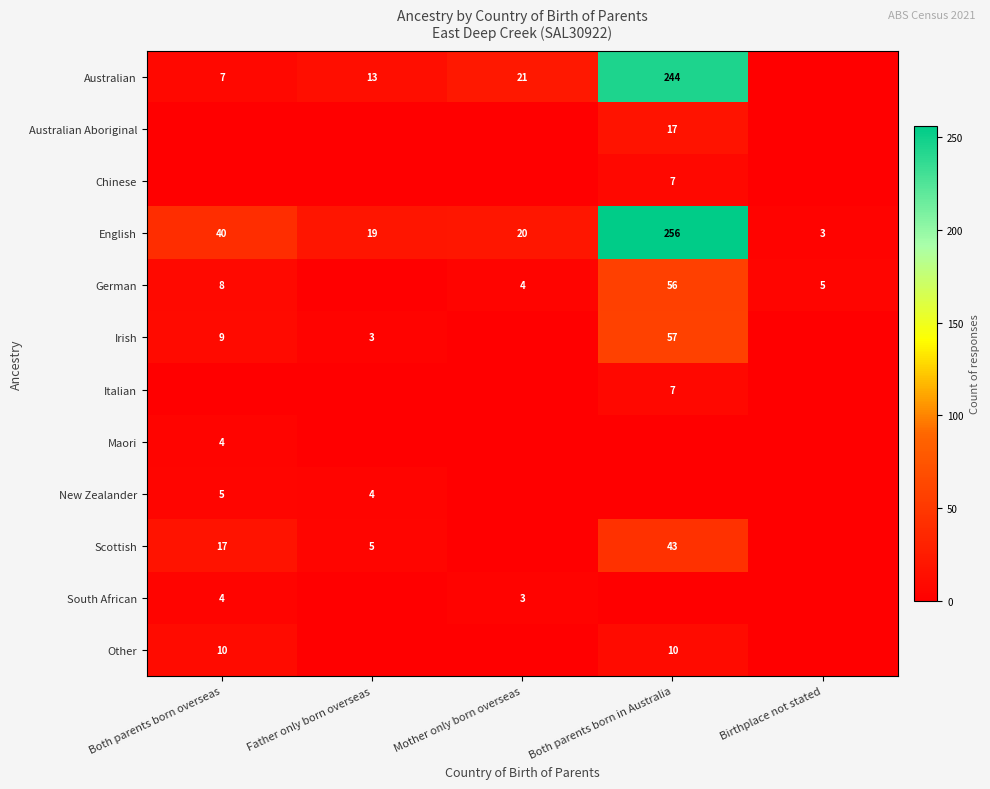

Is the value of Irish at Both parents born in Australia greater than the value of New Zealander at Both parents born overseas?

Yes